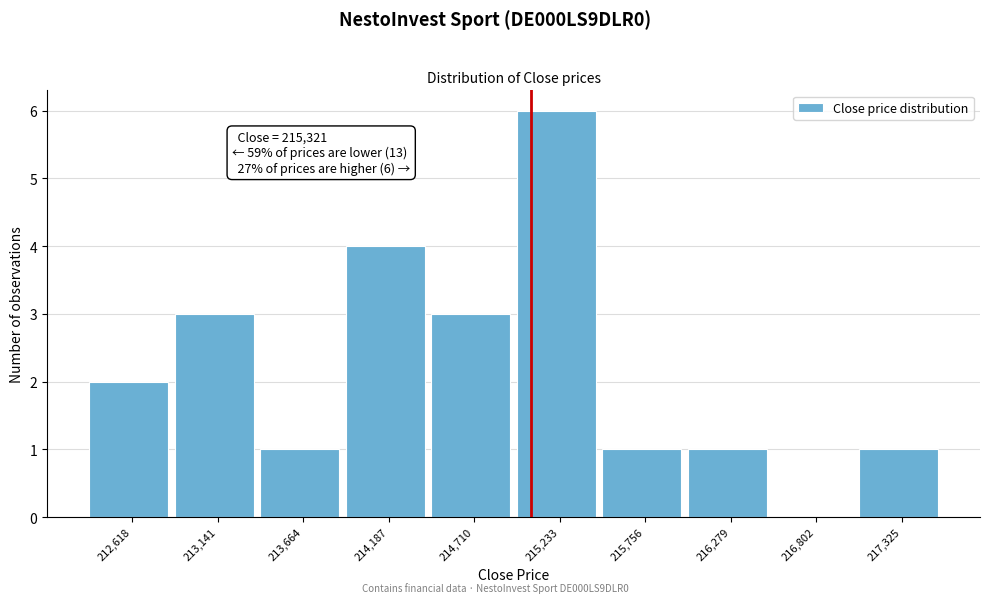

Reading left to right, list all the values displayed in this chart.

212,618=2	213,141=3	213,664=1	214,187=4	214,710=3	215,233=6	215,756=1	216,279=1	216,802=0	217,325=1